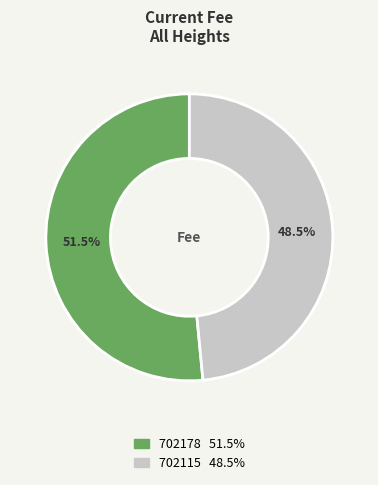

To the nearest percent, what is the difference between the 702178 and 702115 slice percentages?

3%